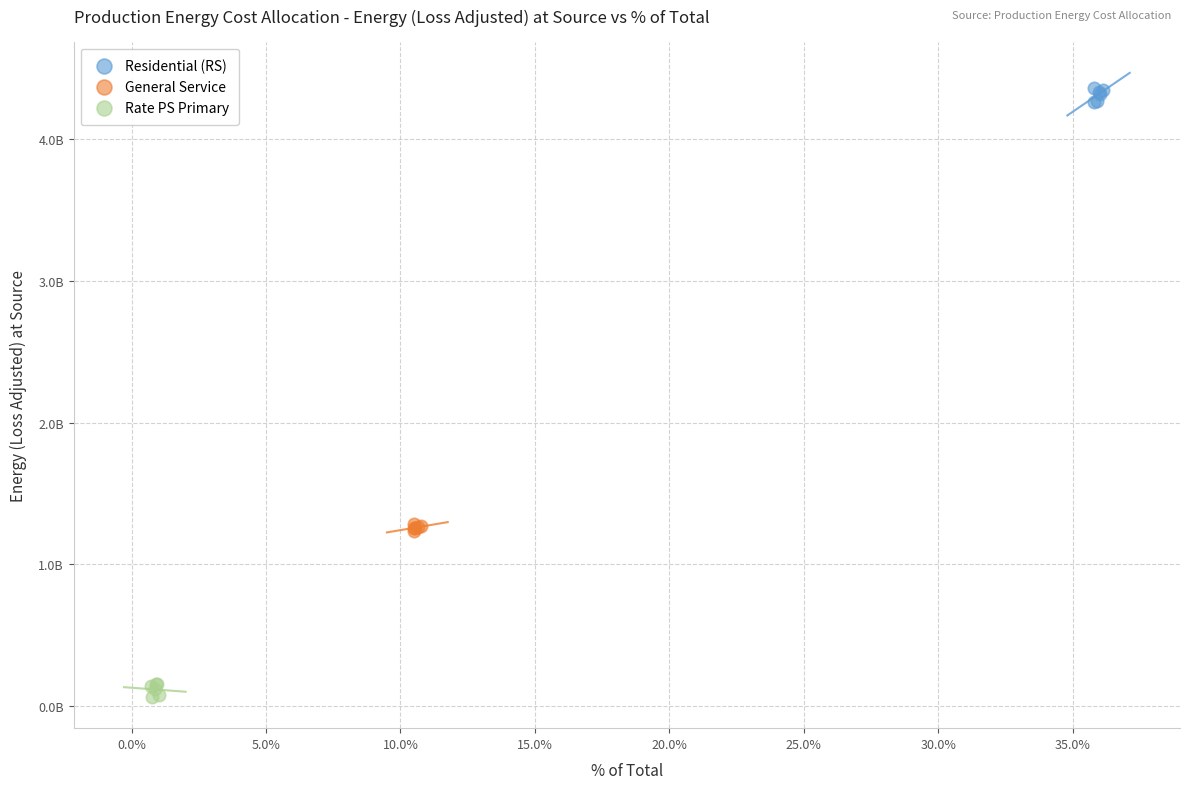

Which series reaches the minimum Y coordinate?

Rate PS Primary